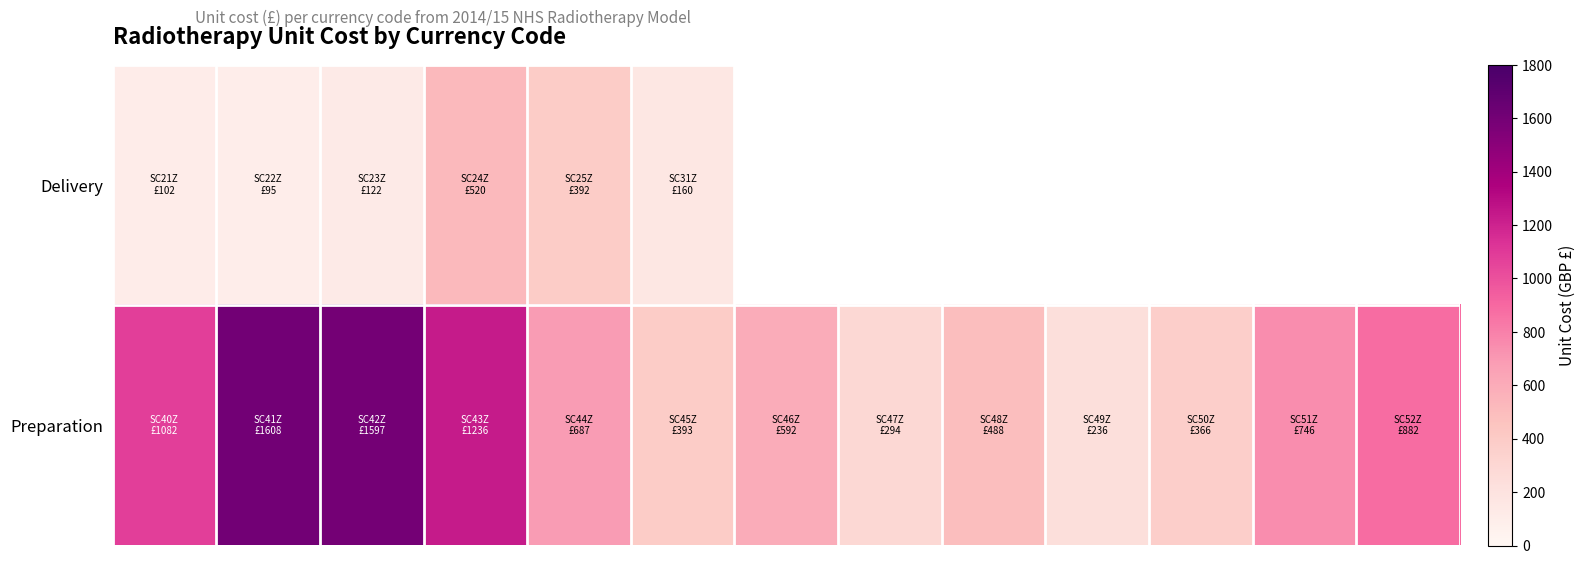

At how many categories does at least one series exceed 224?

13